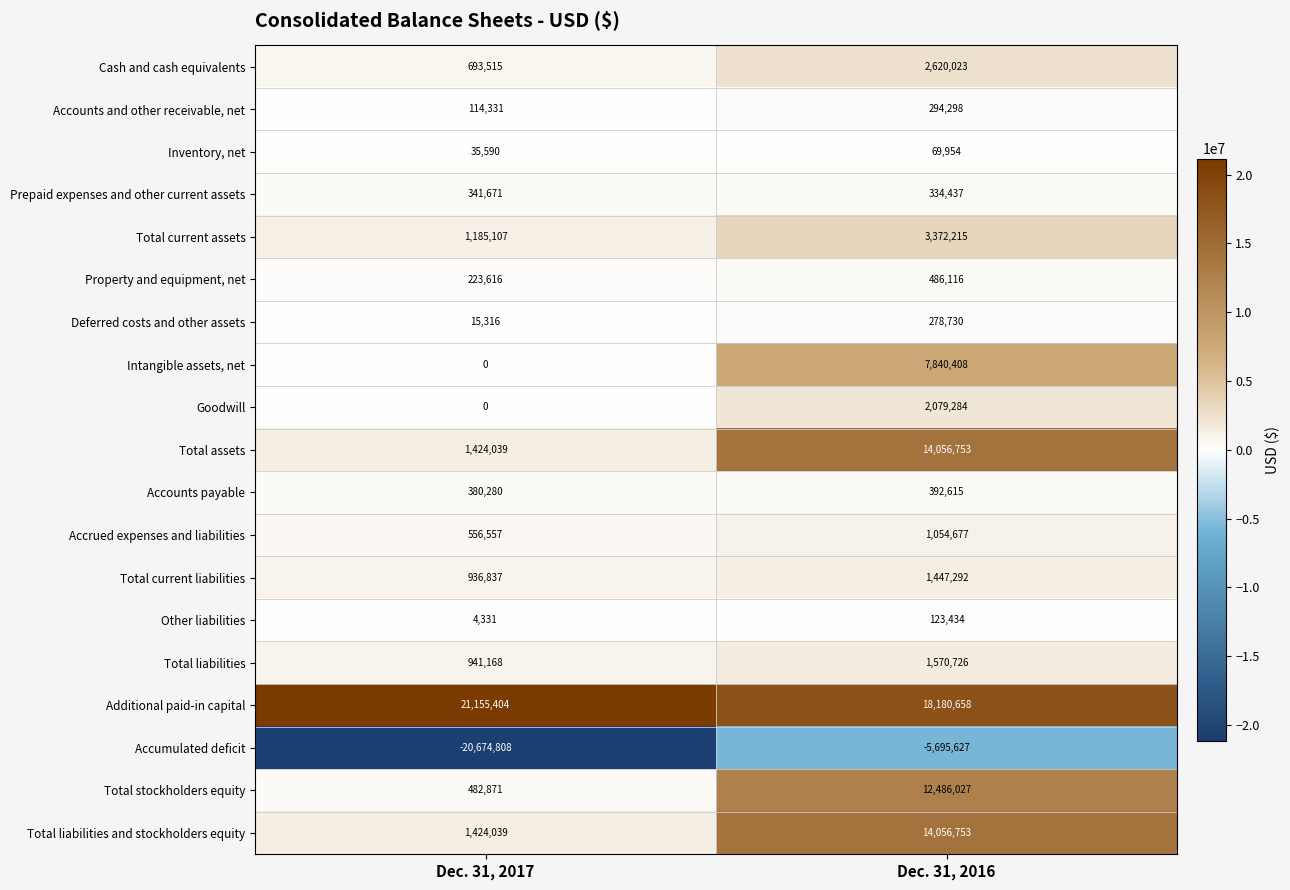

What is the minimum value shown in the chart?

-20674808